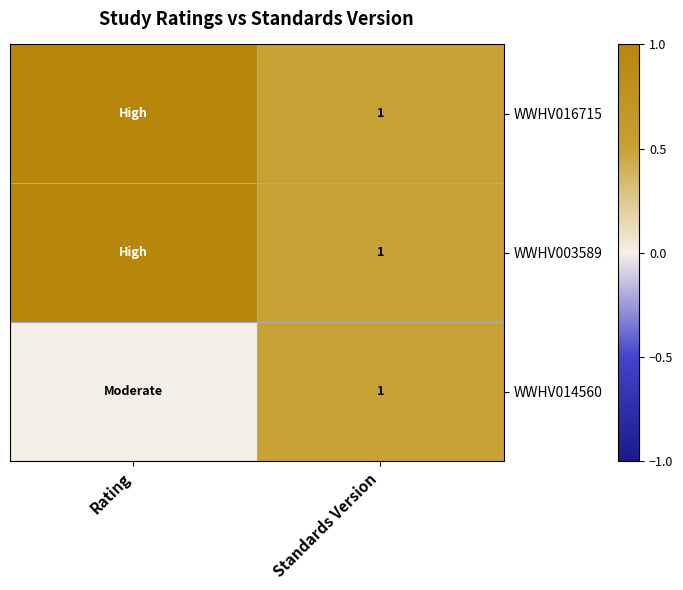

The WWHV016715 series shows 1 at Standards Version. True or false?

True